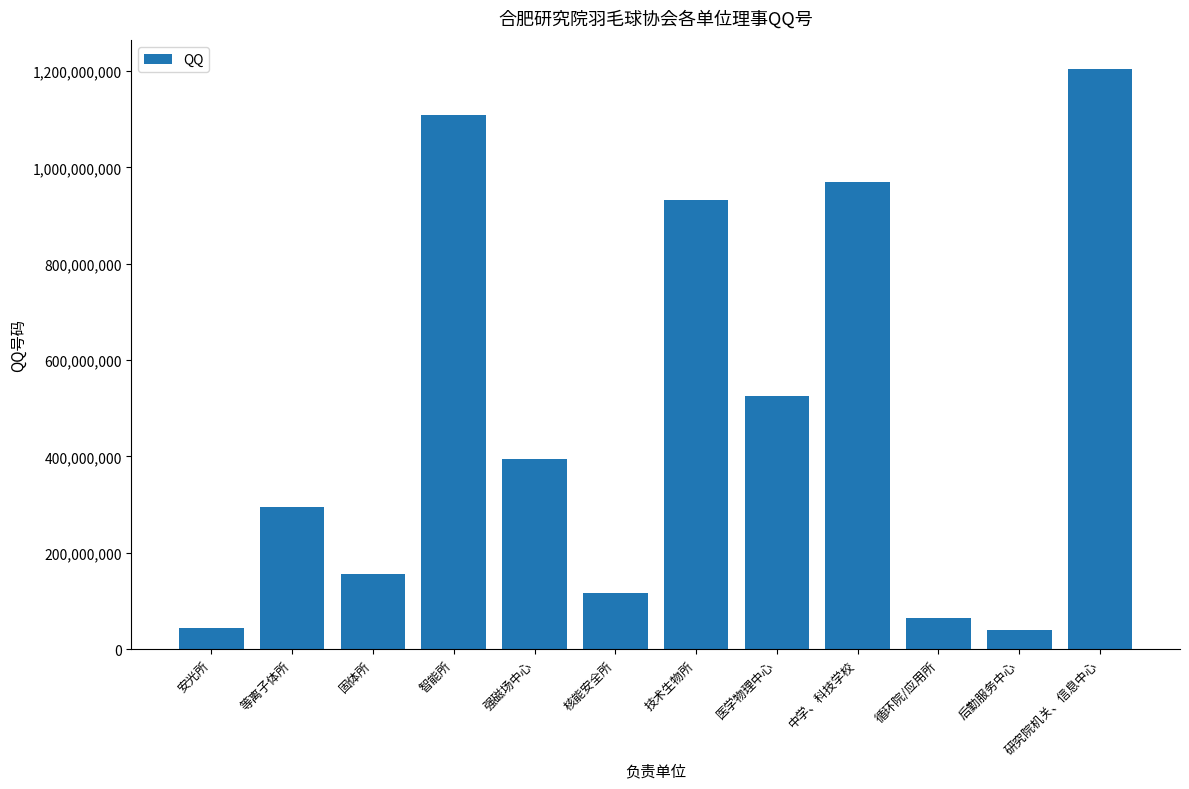

Where is the data nearest to the value 622021159?

医学物理中心